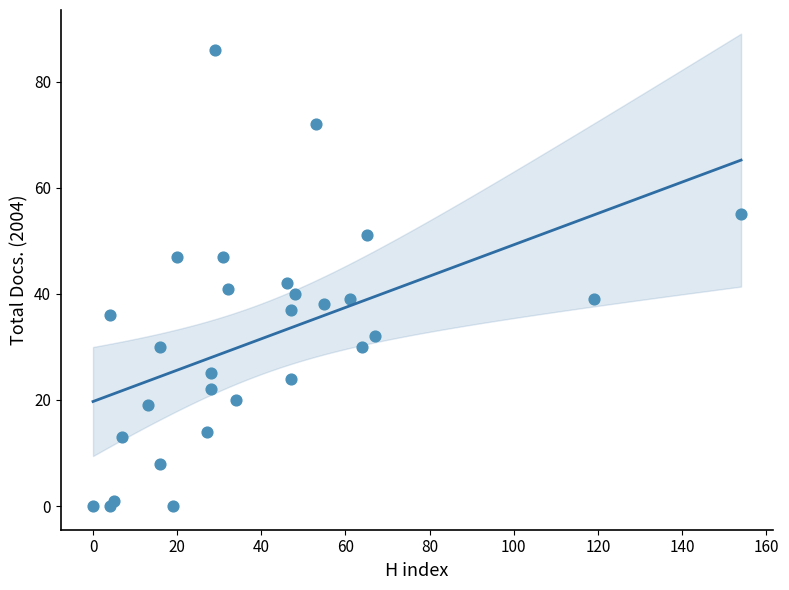

What Y value in the scatter plot is closest to 43?

42